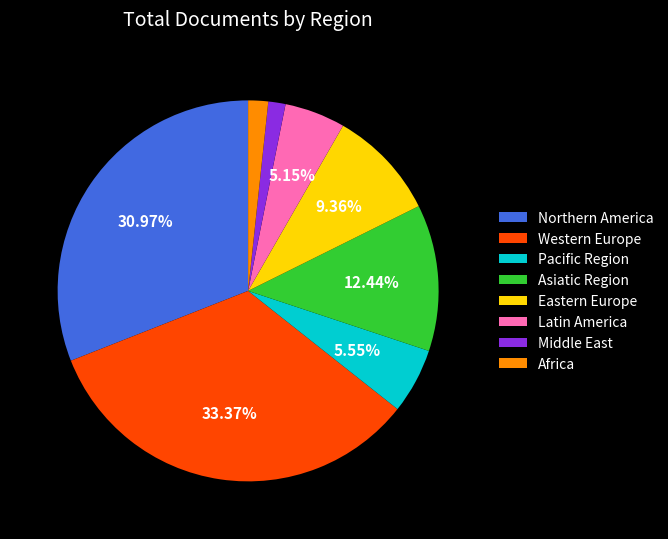

Approximately how many times larger is the value at Western Europe compared to Middle East?

22.9